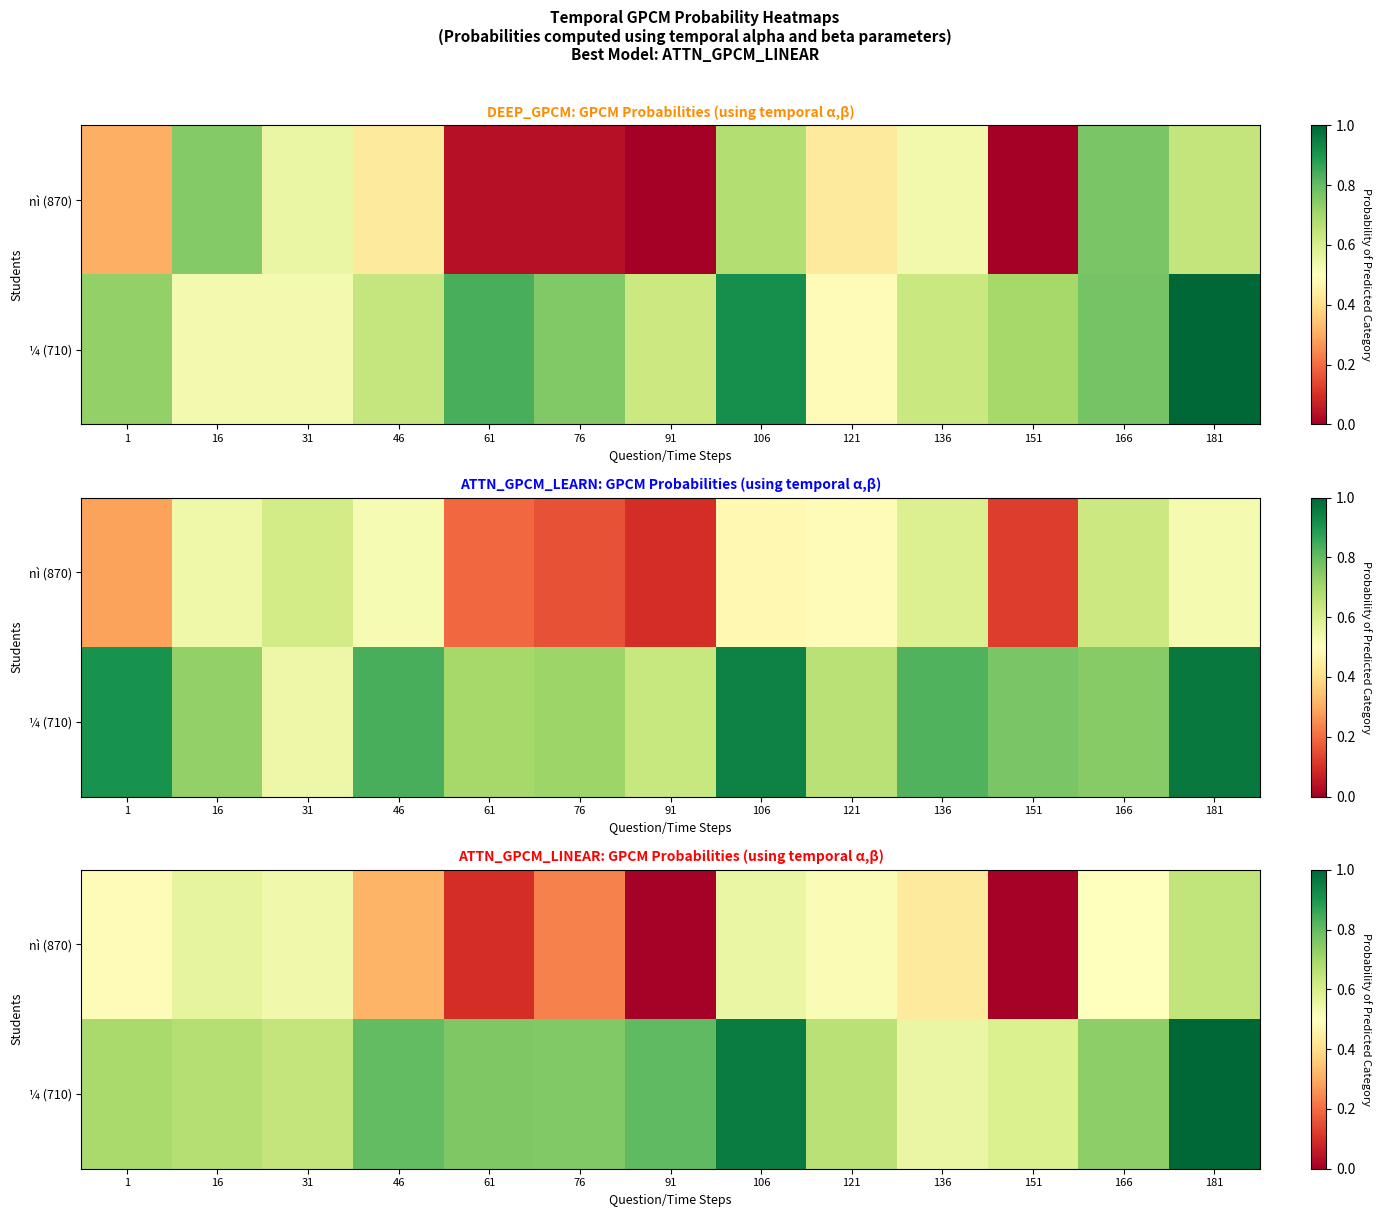

Which series has the largest total across all categories?

¼ (710)